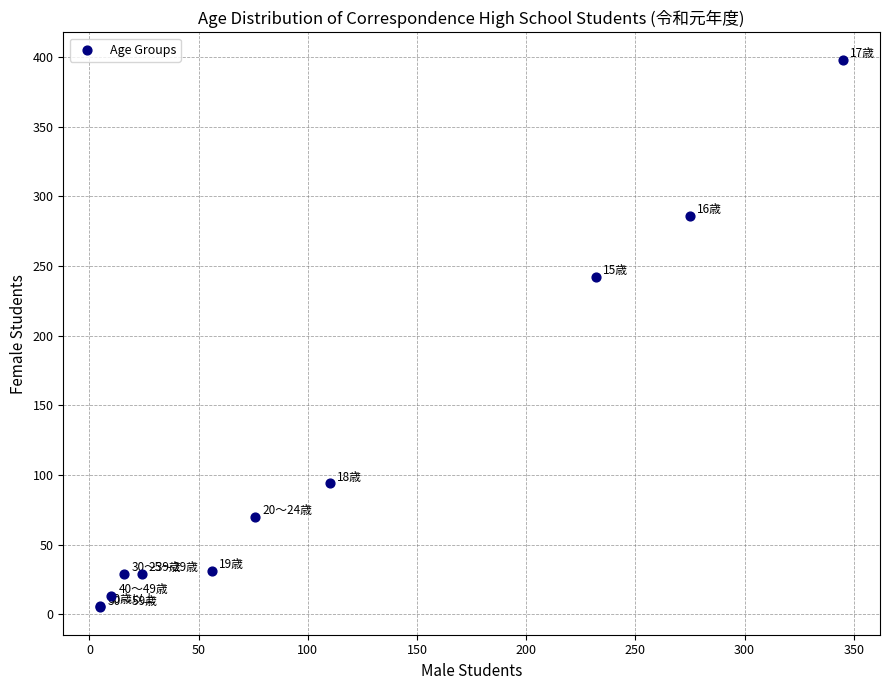

What Y value in the scatter plot is closest to 201?

242